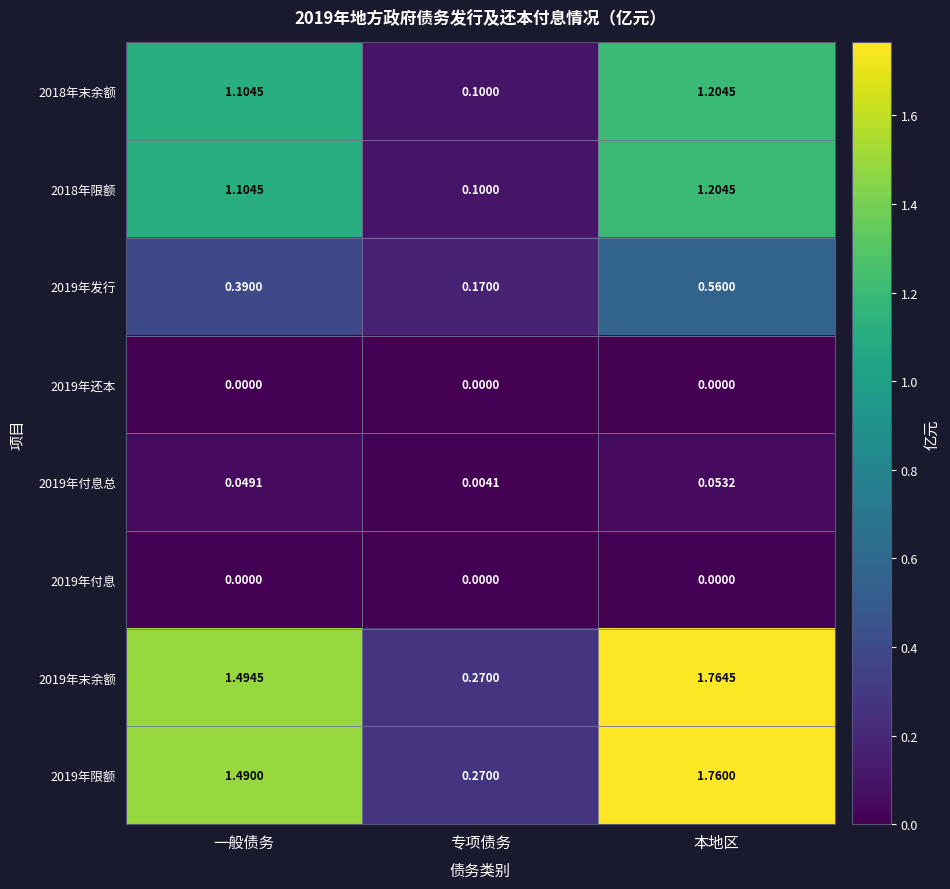

Where does the 2018年末余额 series first go above 1?

一般债务